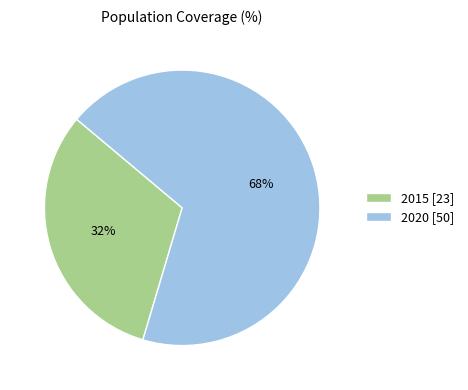

Do 2015 [23] and 2020 [50] together represent more than half of the pie?

Yes